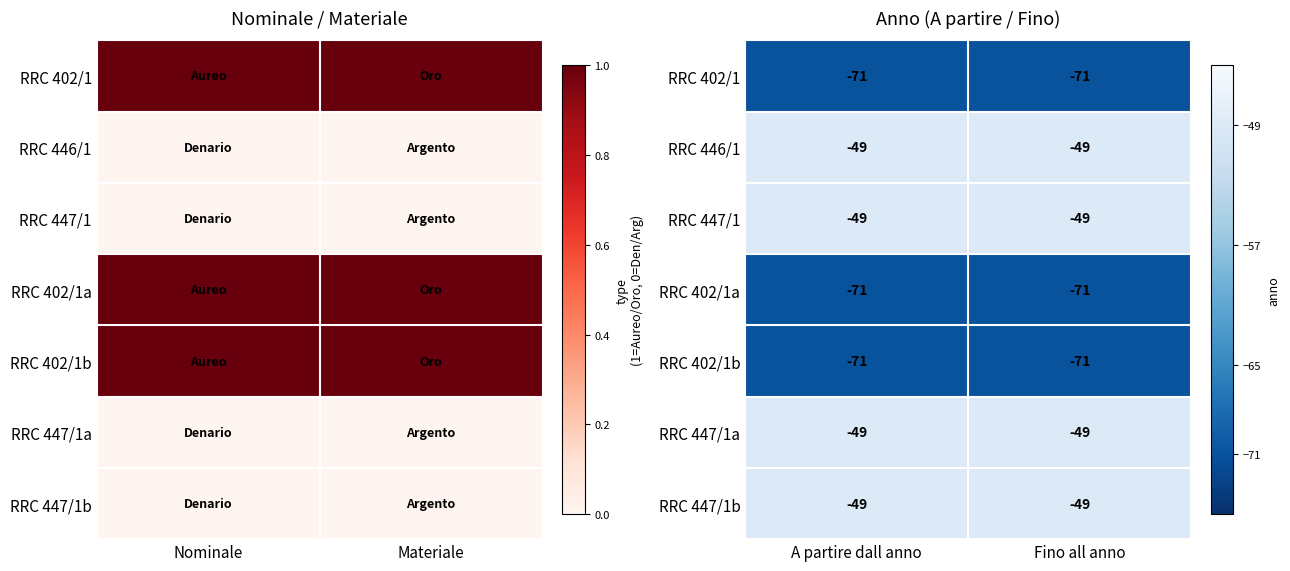

Between Nominale and Materiale, which is larger?

Nominale